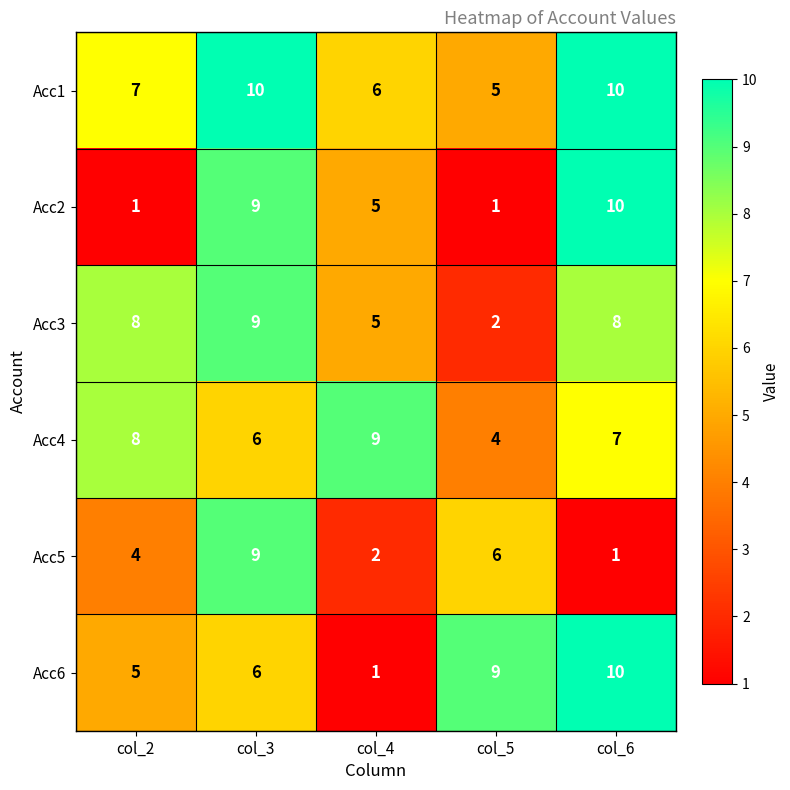

Reading left to right, transcribe all the data shown in this chart.

Acc1: col_2=7	col_3=10	col_4=6	col_5=5	col_6=10
Acc2: col_2=1	col_3=9	col_4=5	col_5=1	col_6=10
Acc3: col_2=8	col_3=9	col_4=5	col_5=2	col_6=8
Acc4: col_2=8	col_3=6	col_4=9	col_5=4	col_6=7
Acc5: col_2=4	col_3=9	col_4=2	col_5=6	col_6=1
Acc6: col_2=5	col_3=6	col_4=1	col_5=9	col_6=10